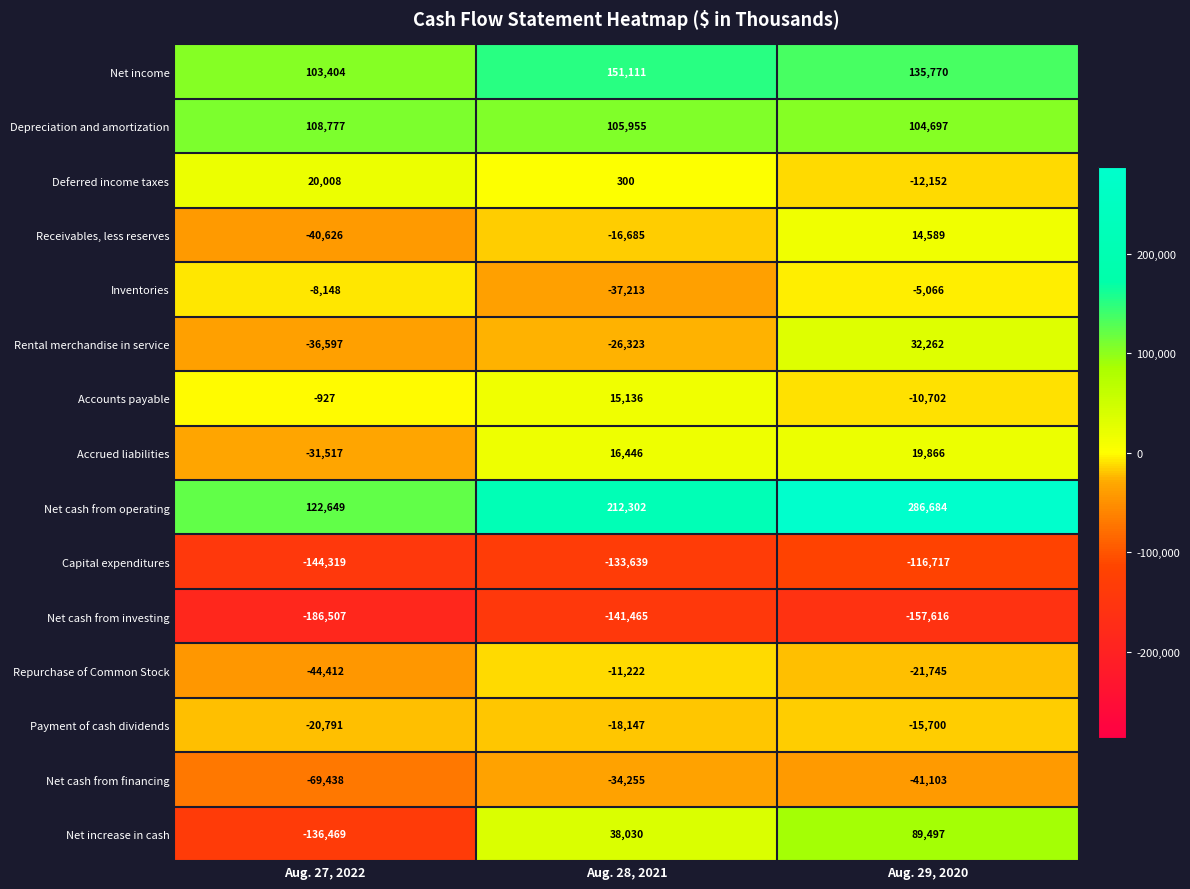

What is the maximum value shown in the chart?

286684